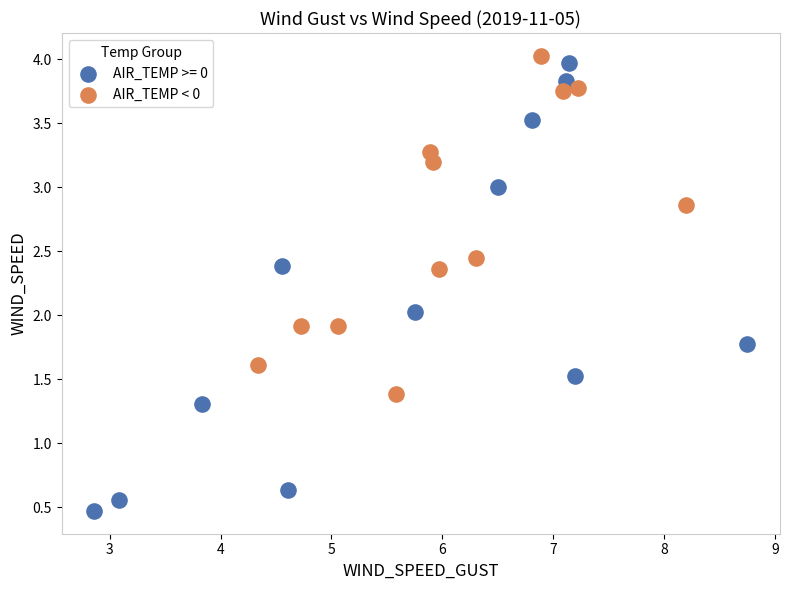

Which series reaches the minimum Y coordinate?

AIR_TEMP >= 0